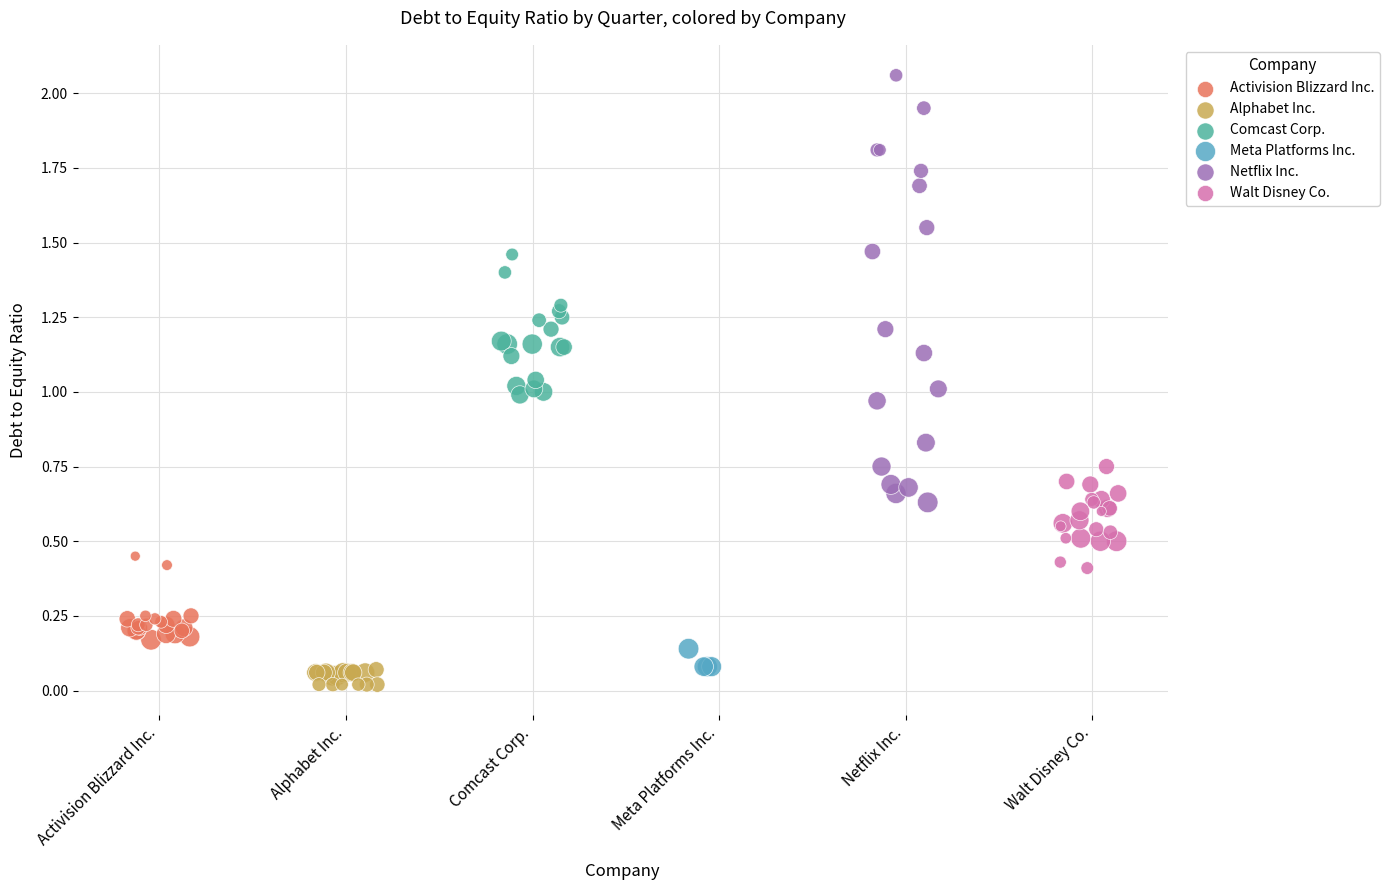

Which series has the widest spread of Y values?

Netflix Inc.